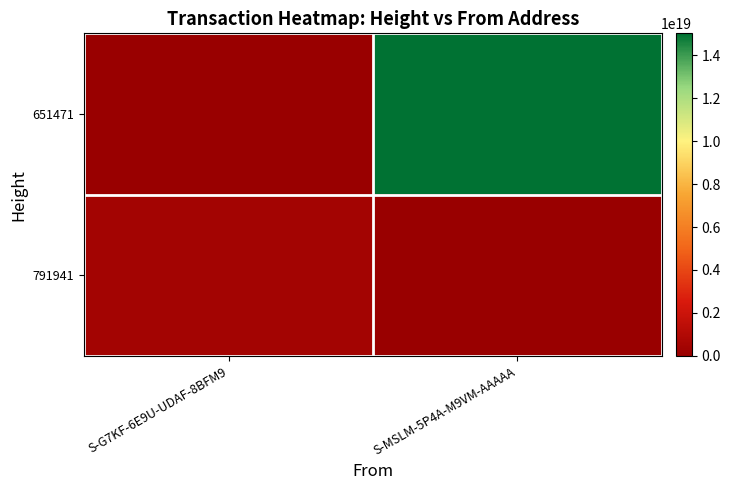

Which series changed the most between S-G7KF-6E9U-UDAF-8BFM9 and S-MSLM-5P4A-M9VM-AAAAA?

651471